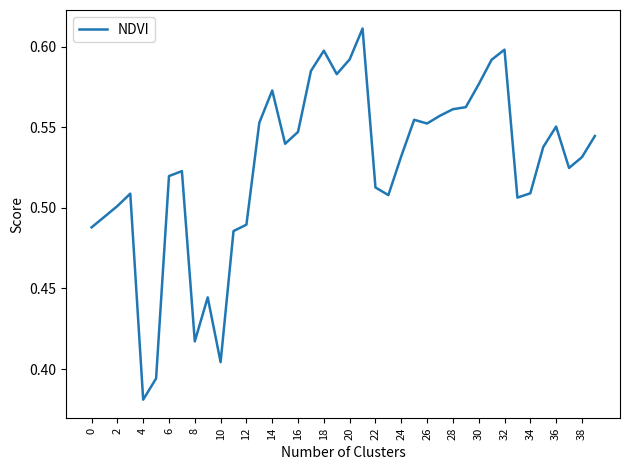

How many lines are shown in the chart?

1